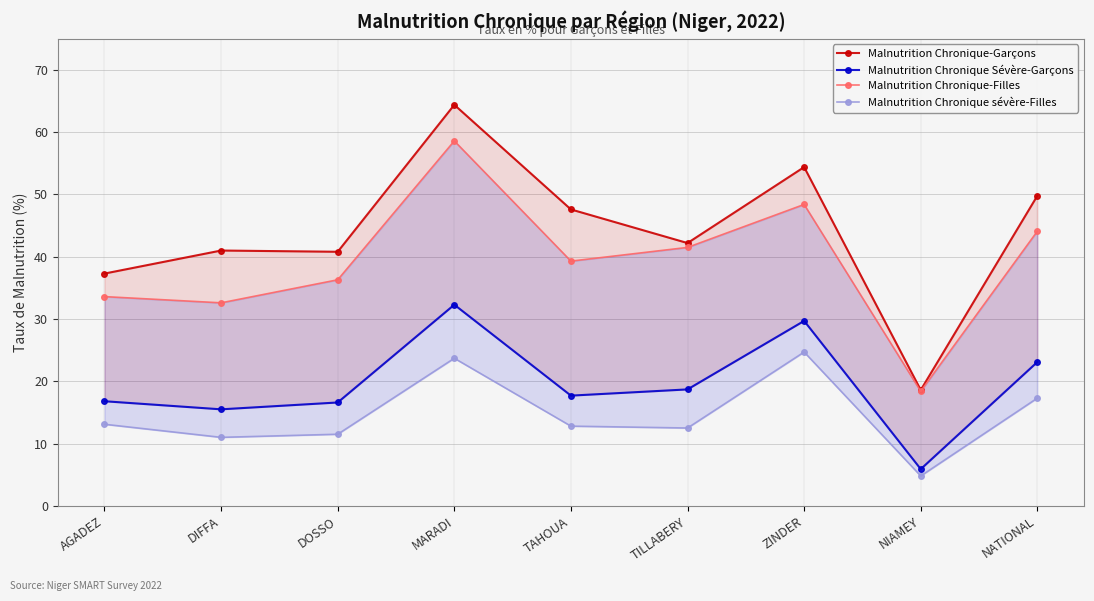

Rank the categories by Malnutrition Chronique sévère-Filles value from highest to lowest.

ZINDER, MARADI, NATIONAL, AGADEZ, TAHOUA, TILLABERY, DOSSO, DIFFA, NIAMEY